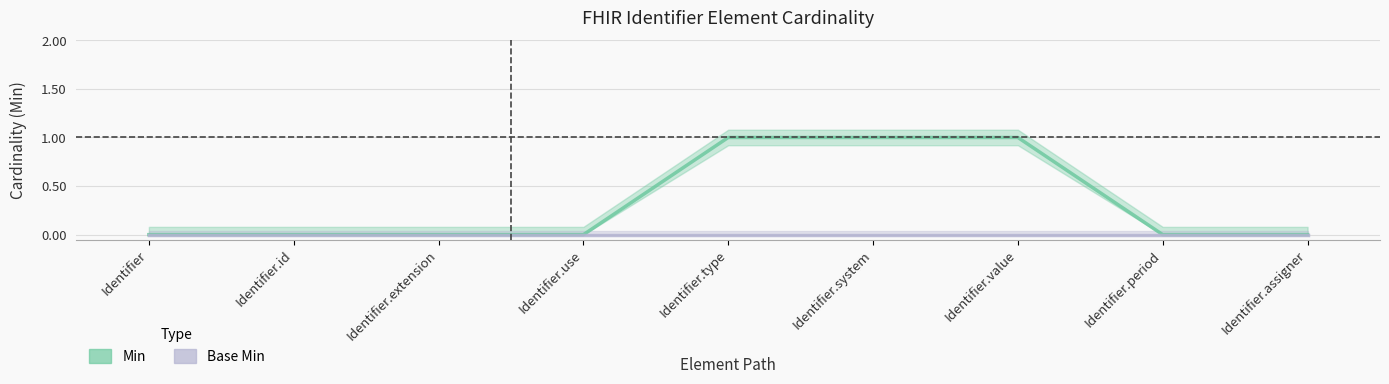

True or false: the data has more than 0 interior local peaks.

False